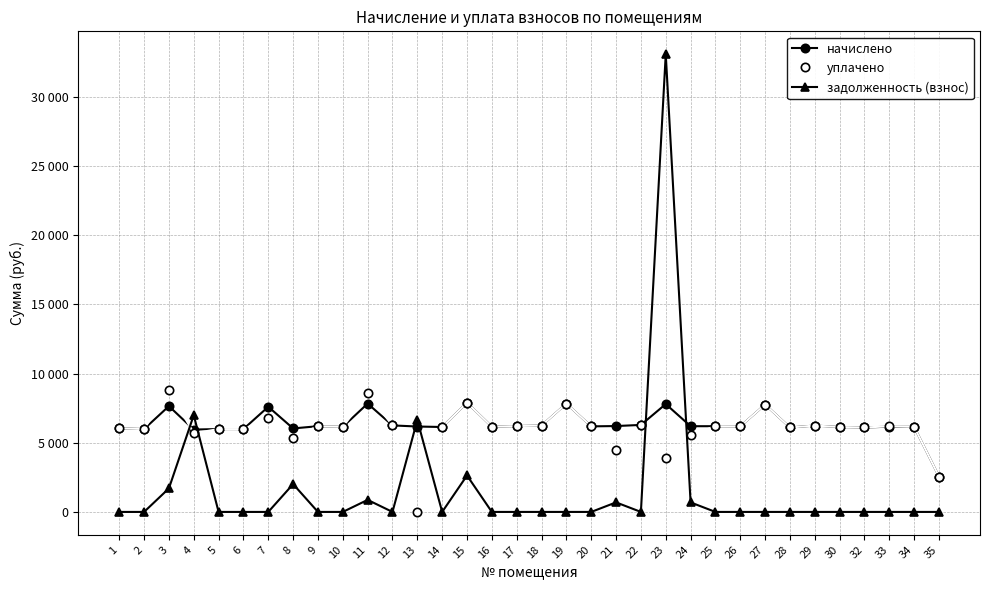

Does the chart have visible grid lines?

Yes